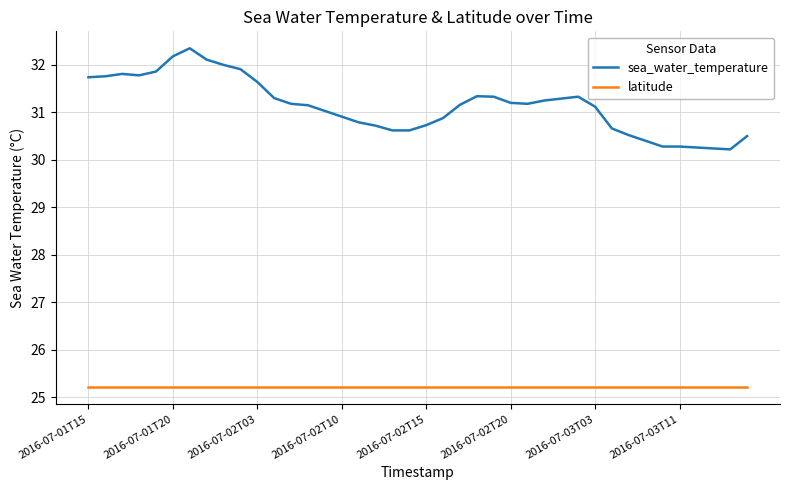

Rank the series by their average value, from lowest to highest.

latitude, sea_water_temperature